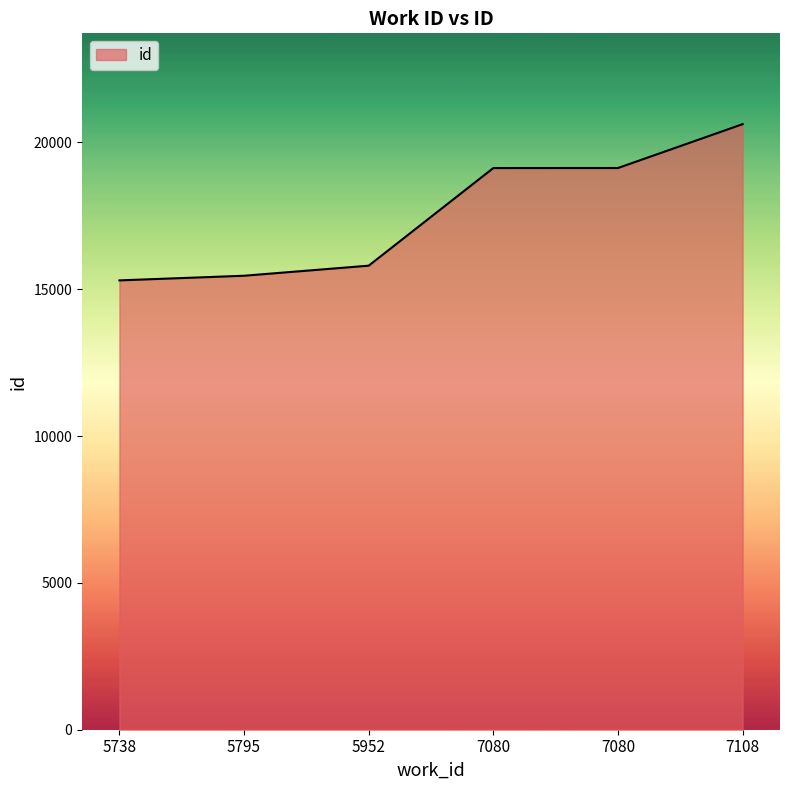

Does the chart display data point markers on the line(s)?

No